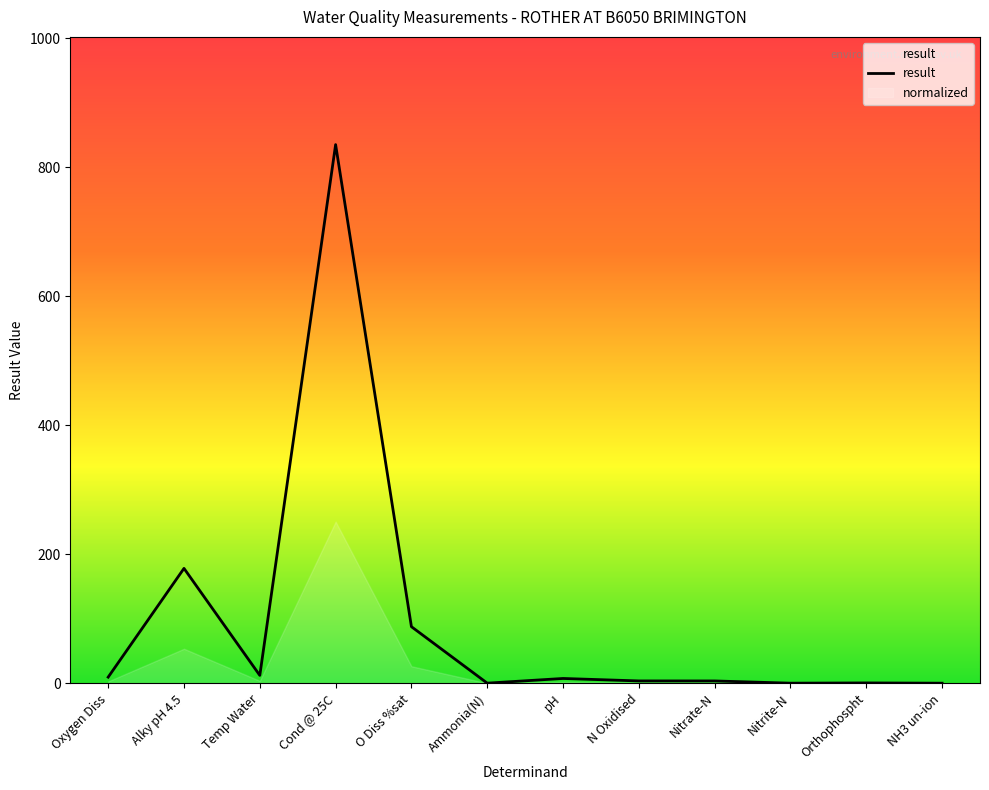

Is this an area chart (filled region under the line)?

No